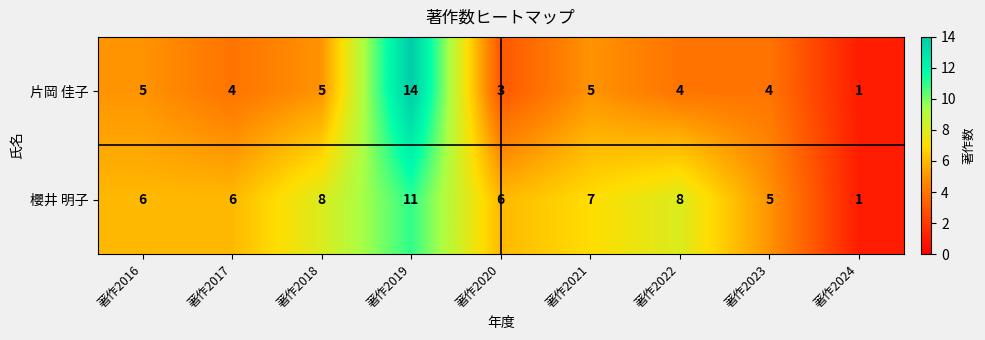

Read the 櫻井 明子 value at 著作2017, to the nearest 10.

10